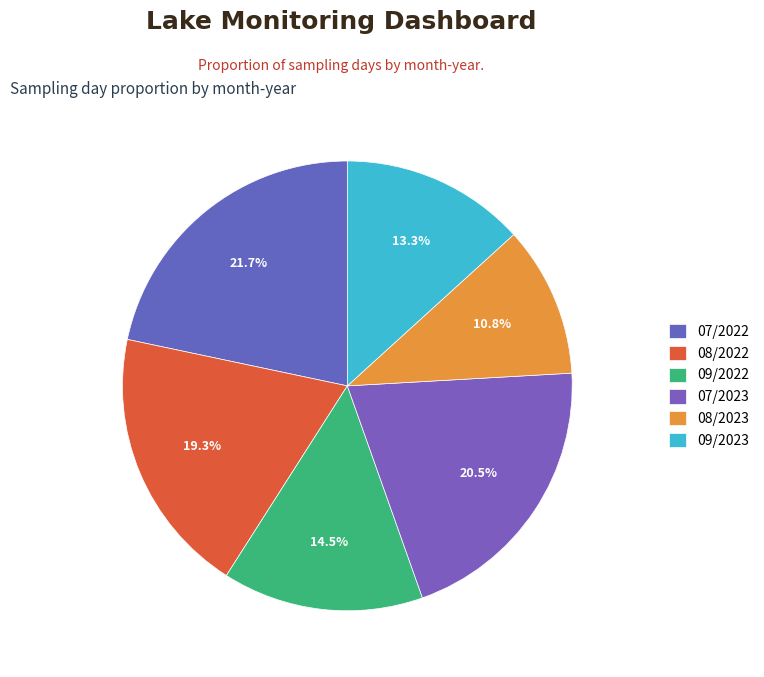

How many slices are in this pie chart?

6